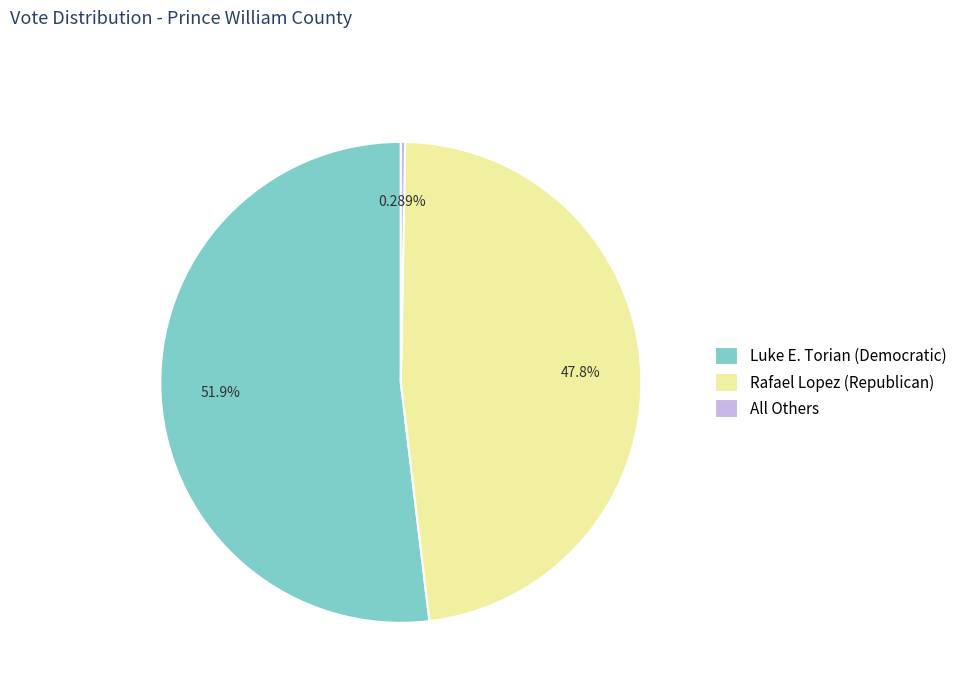

Which category has the smallest portion of the pie?

All Others